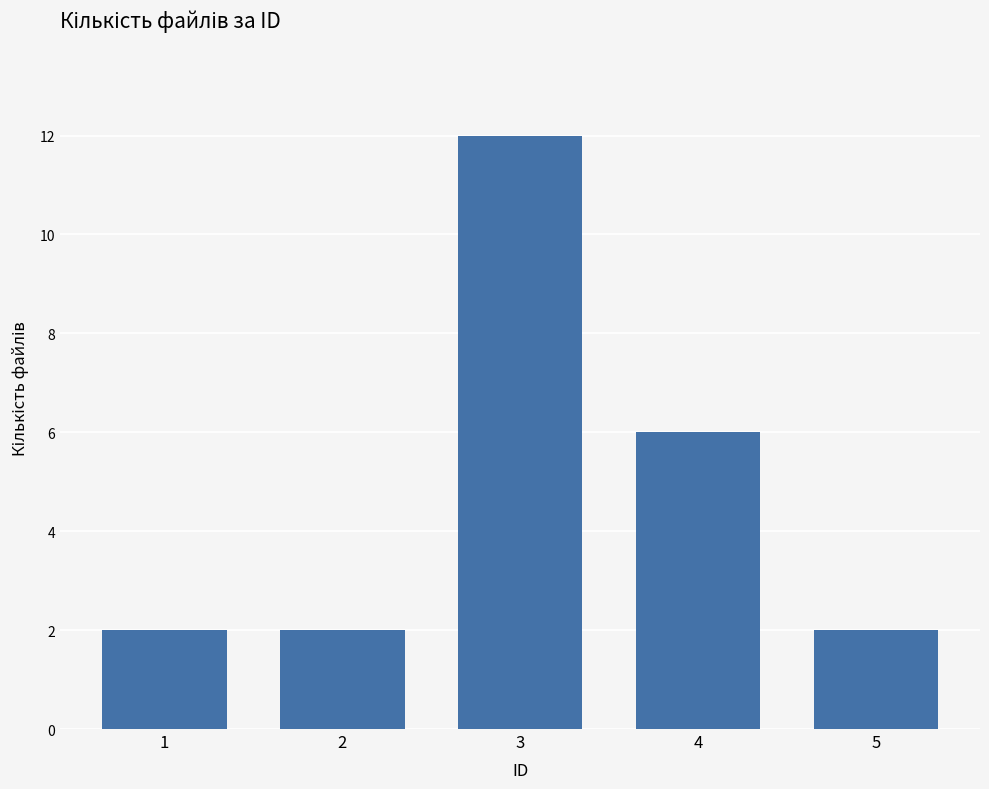

What is the sum of the values at 4 and 5?

8